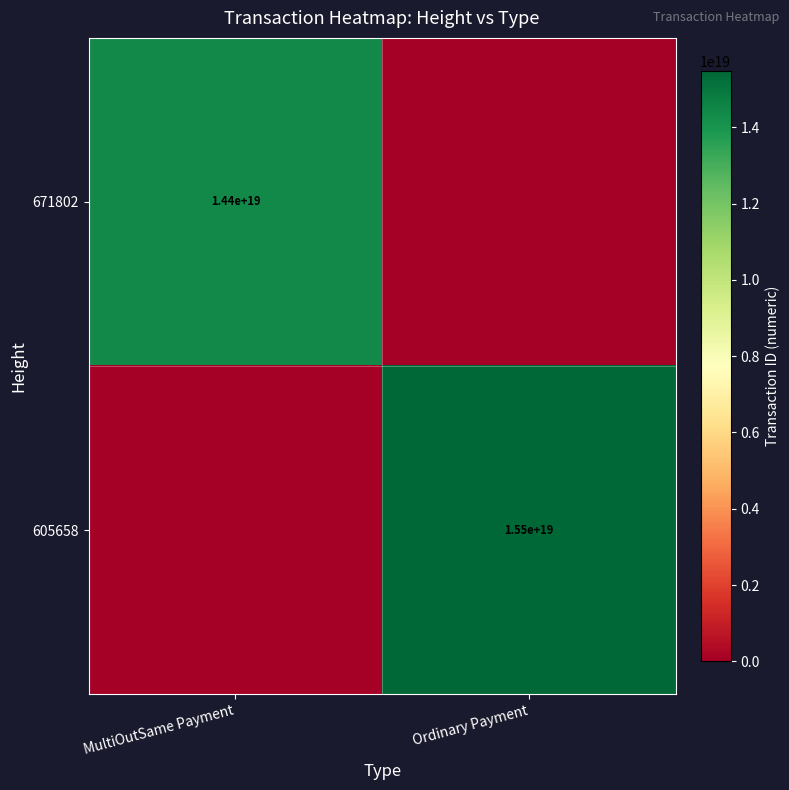

What is the maximum value shown in the chart?

15483238243449024512